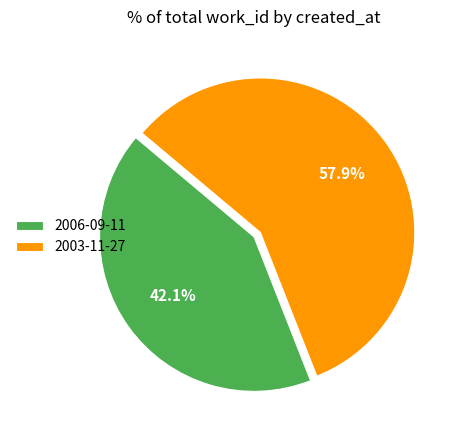

How many slices are in this pie chart?

2